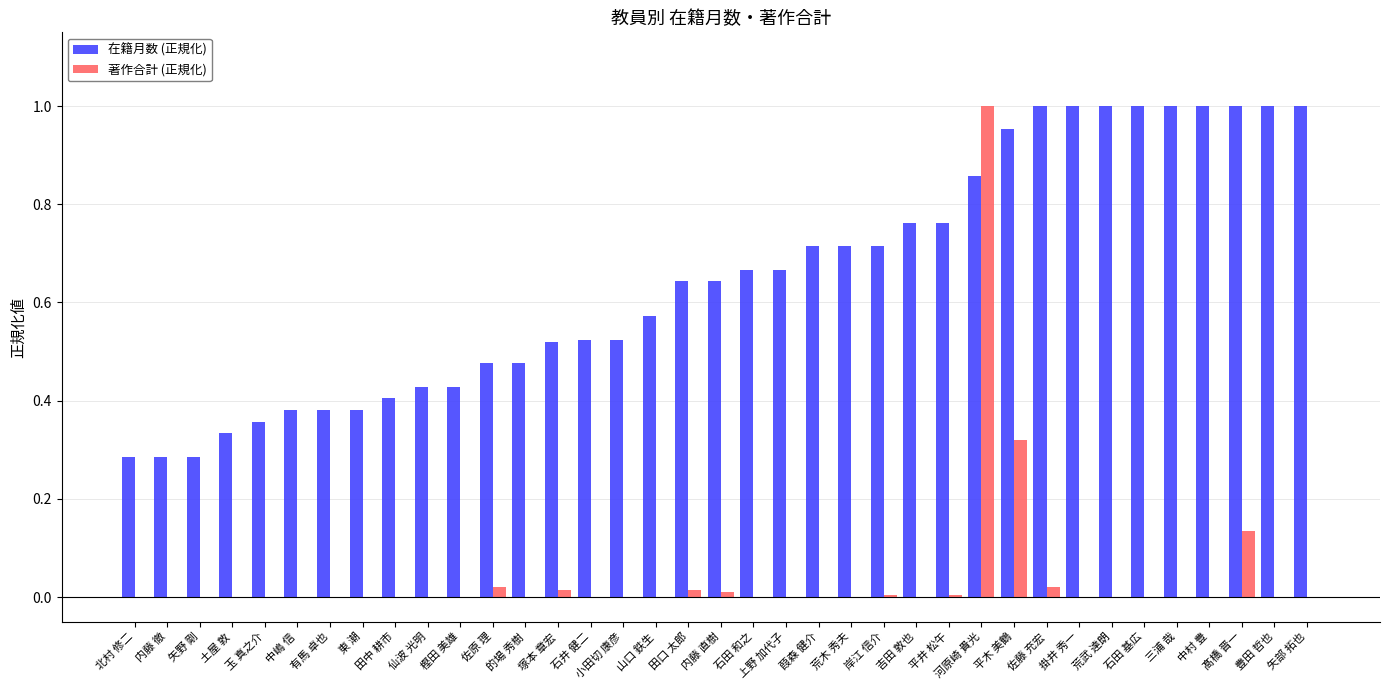

Which series changed the most between 矢野 剛 and 荒木 秀夫?

在籍月数 (正規化)